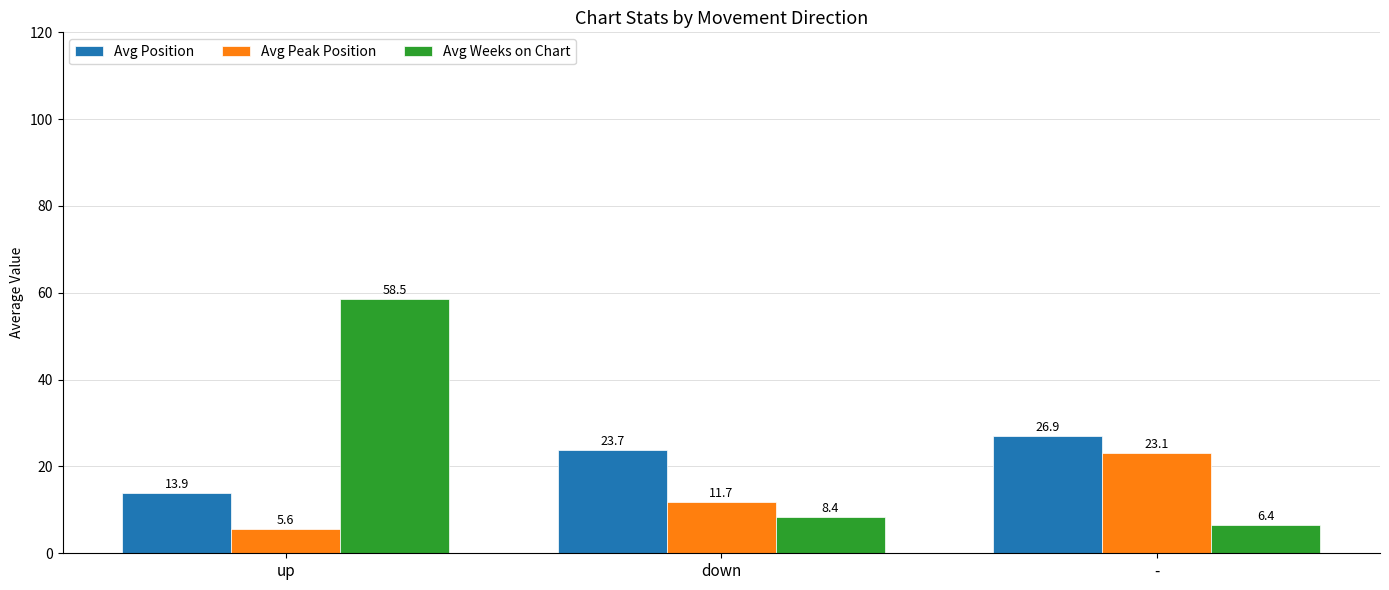

What is the greatest value displayed?

58.5